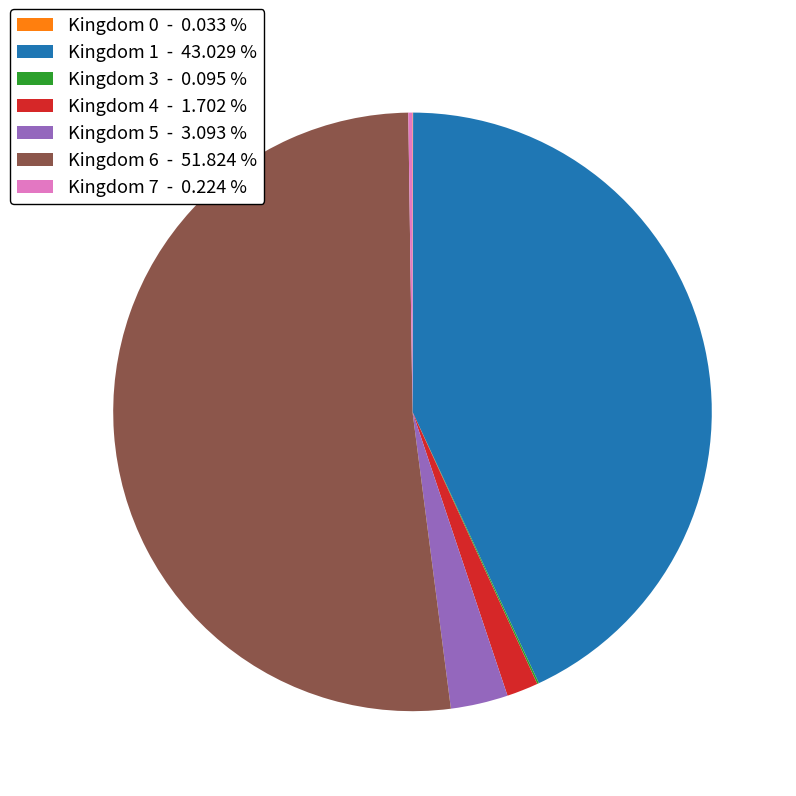

Is the sum of Kingdom 4 - 1.702 % and Kingdom 6 - 51.824 % greater than half?

Yes